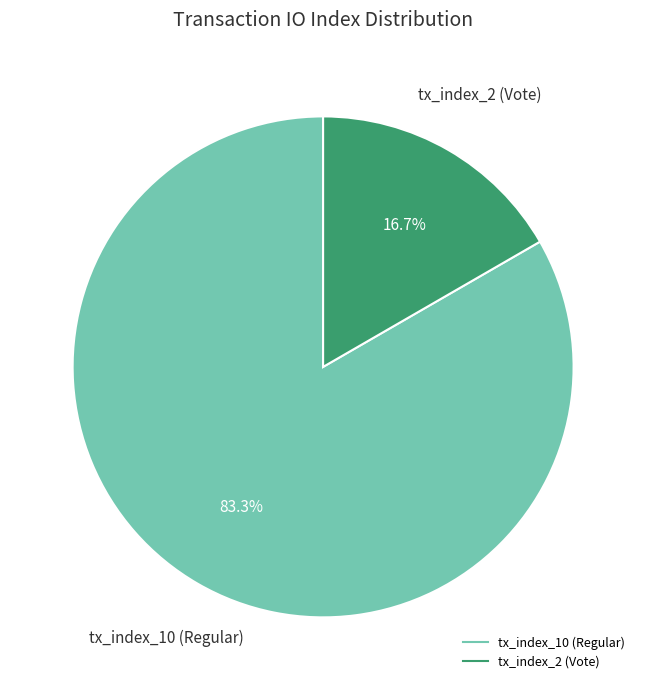

How many segments does this pie chart have?

2